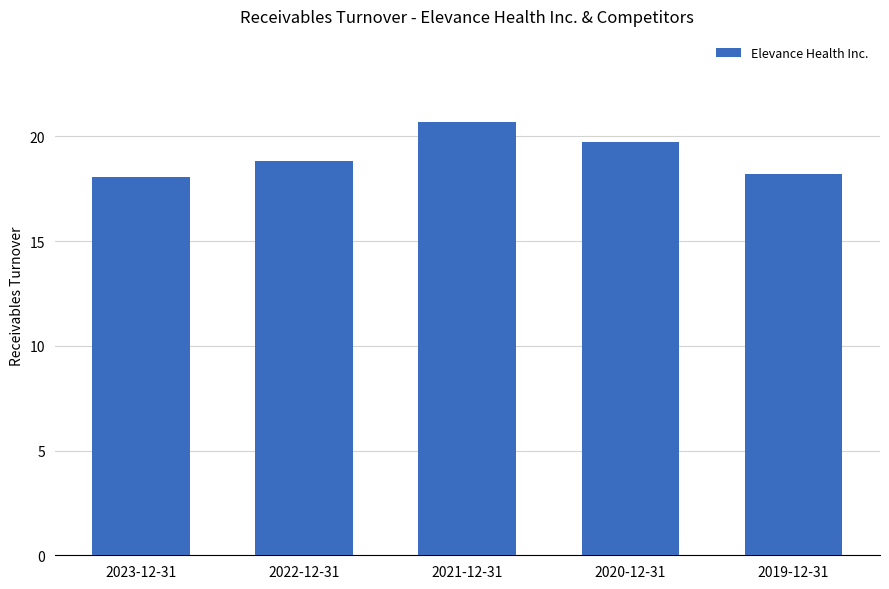

The value at 2021-12-31 is 30.7. True or false?

False